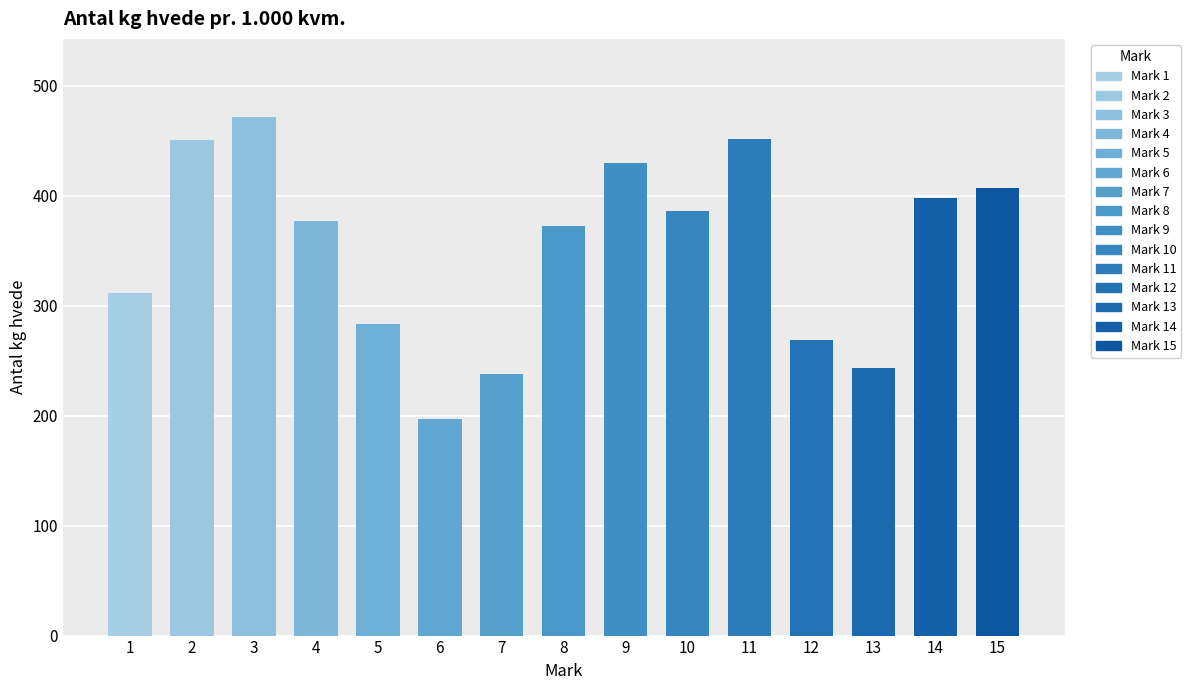

Between 6 and 10, which is larger?

10